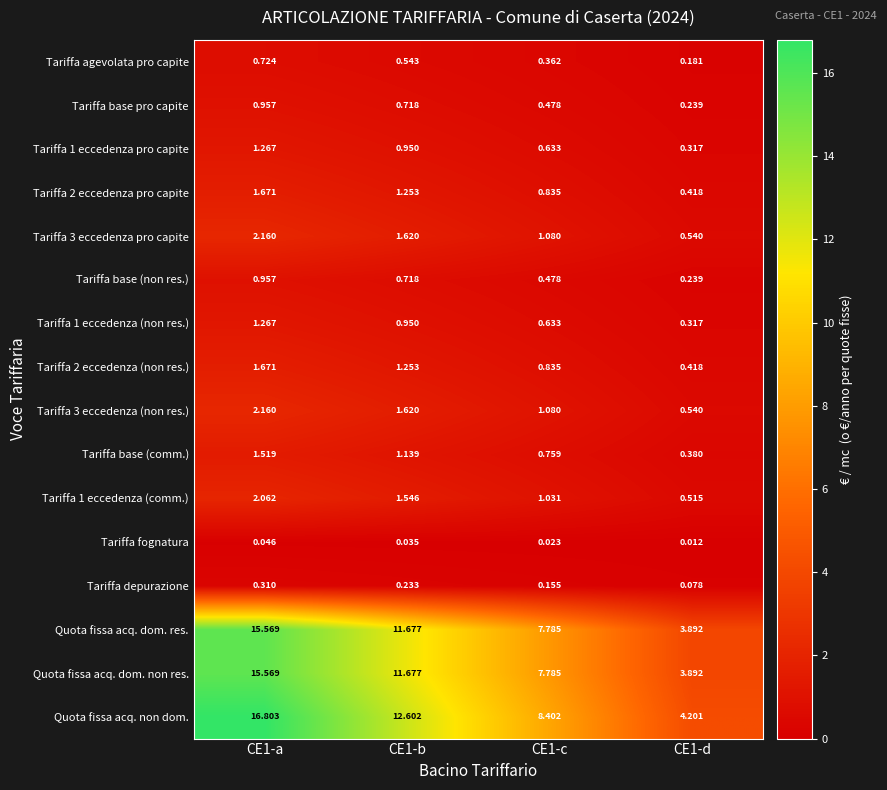

Is the value of Quota fissa acq. dom. res. at CE1-d greater than the value of Tariffa 2 eccedenza pro capite at CE1-d?

Yes